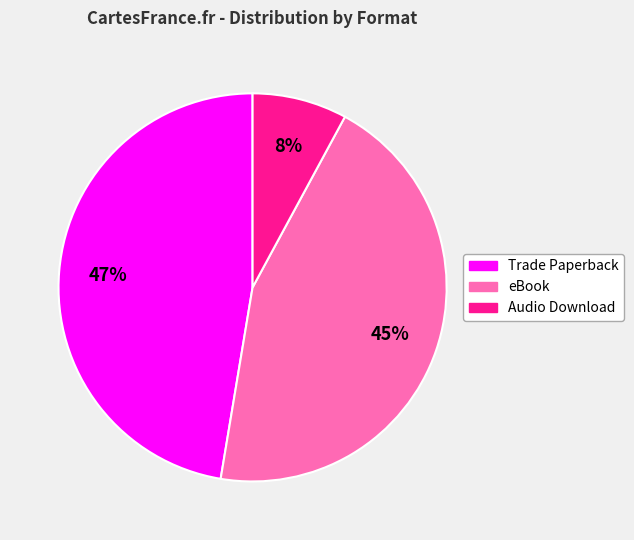

Is it true that Trade Paperback is 47% of the pie?

True